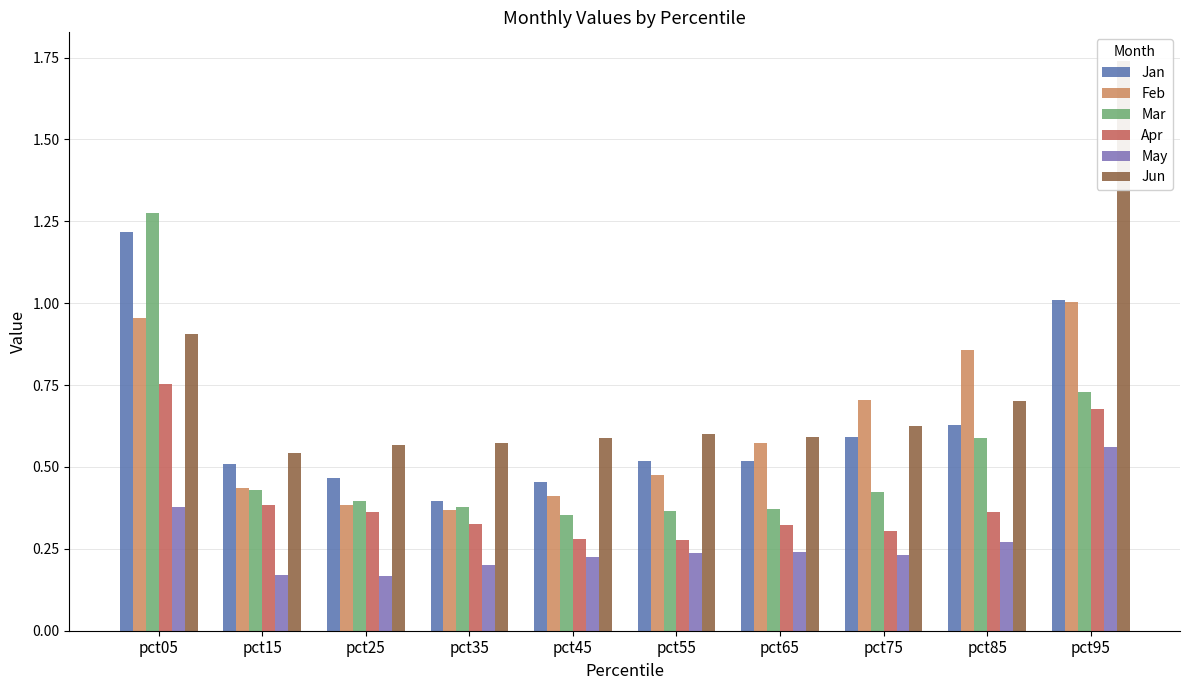

Which series has the widest spread of values?

Jun